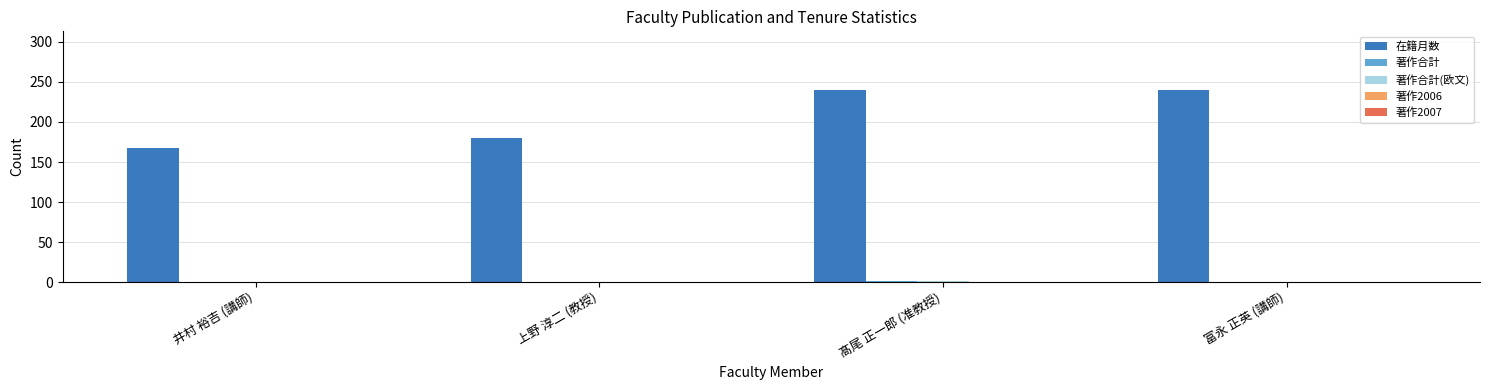

Which series has the largest range (max minus min)?

在籍月数